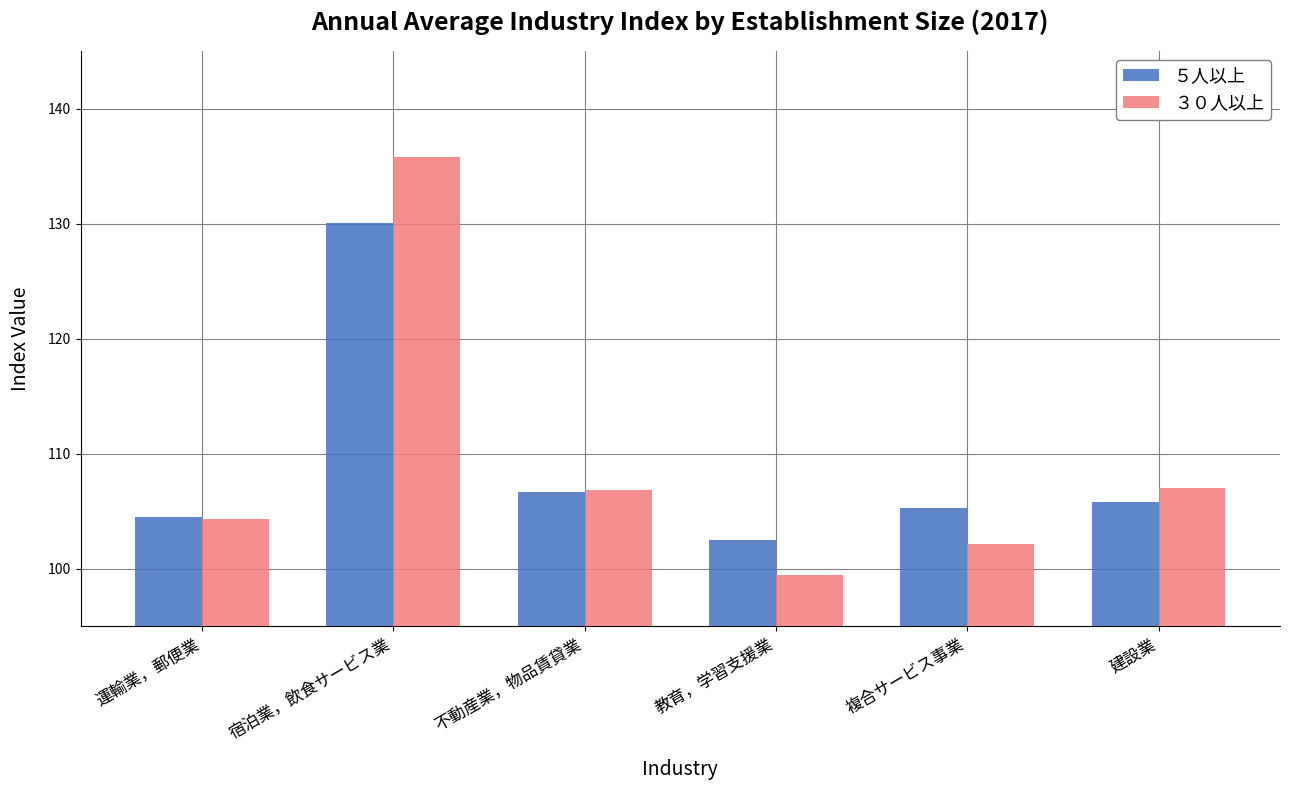

What are all the series names shown in the legend?

５人以上, ３０人以上